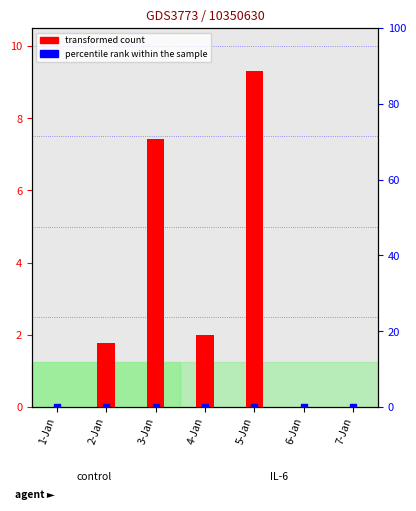

Which series has the largest Y range (max minus min)?

transformed count